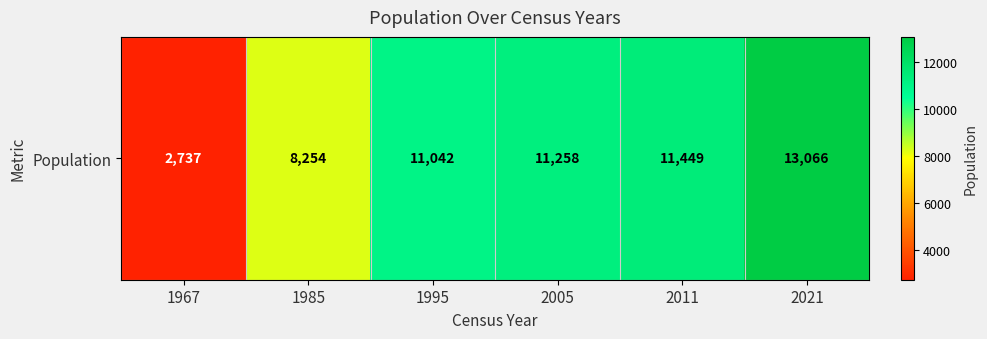

The value at 1967 is 597. True or false?

False